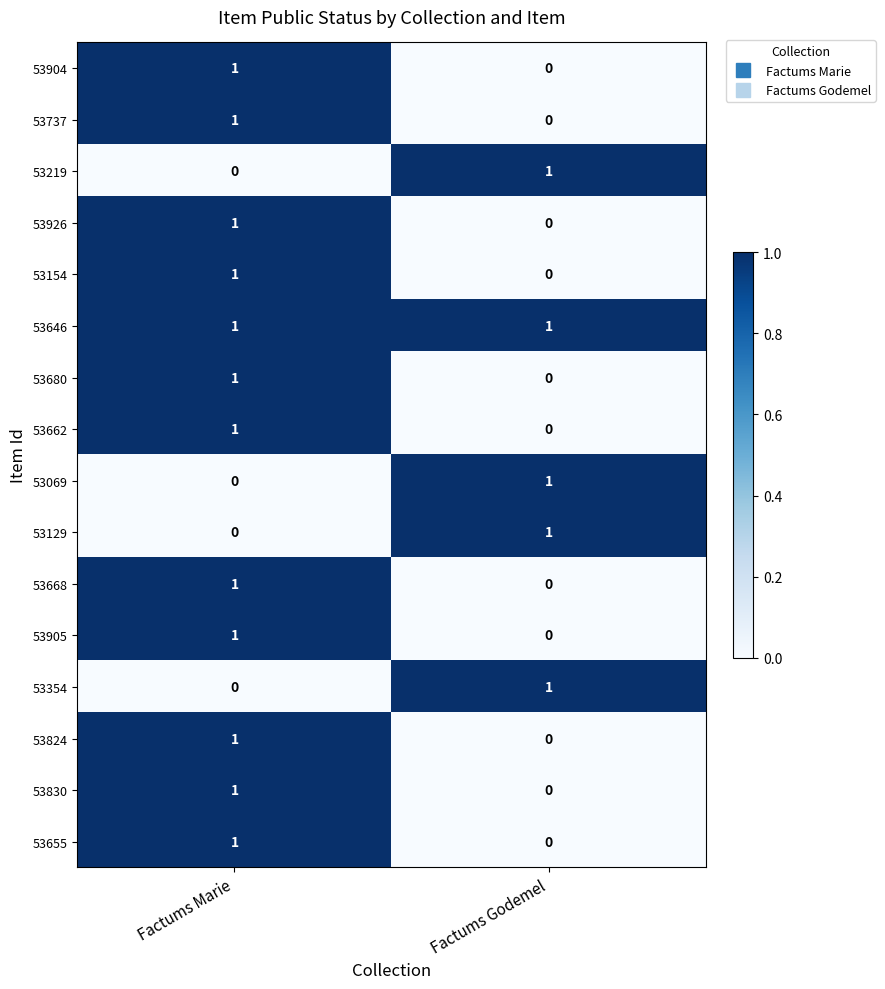

List the labels in order of 53129 value, largest first.

Factums Godemel, Factums Marie